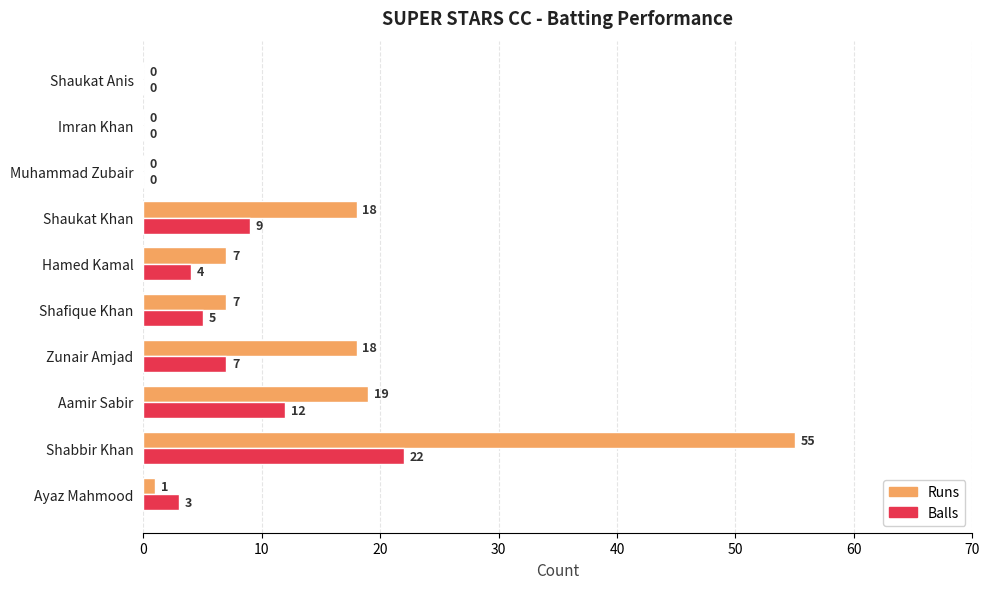

What is the sum of the Runs values at Shabbir Khan and Shafique Khan?

62